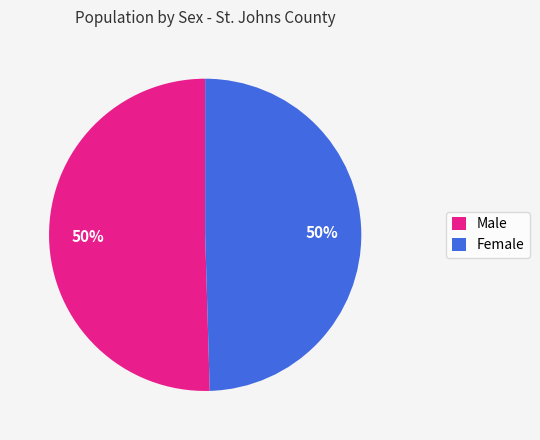

To the nearest percent, what is the average slice percentage?

50%